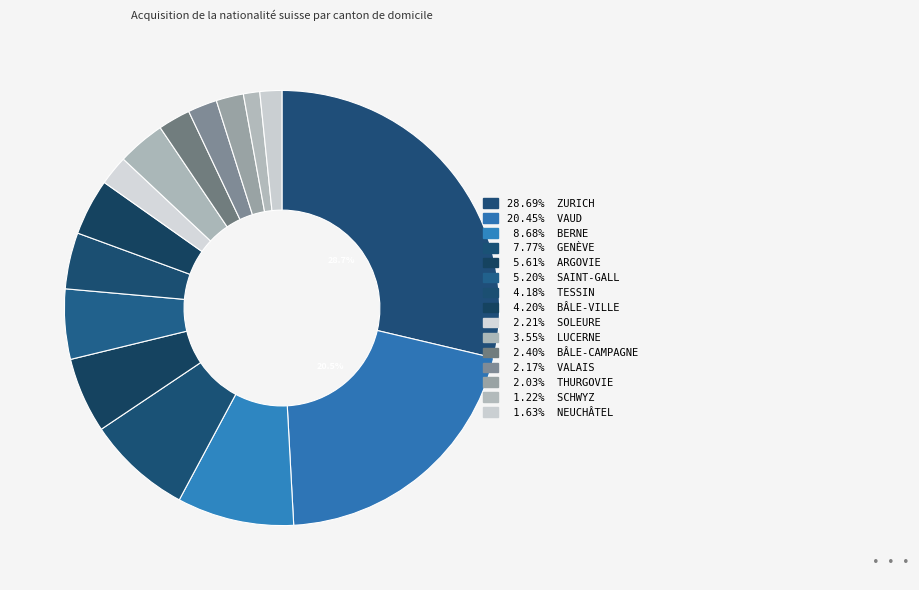

How many slices are in this pie chart?

15